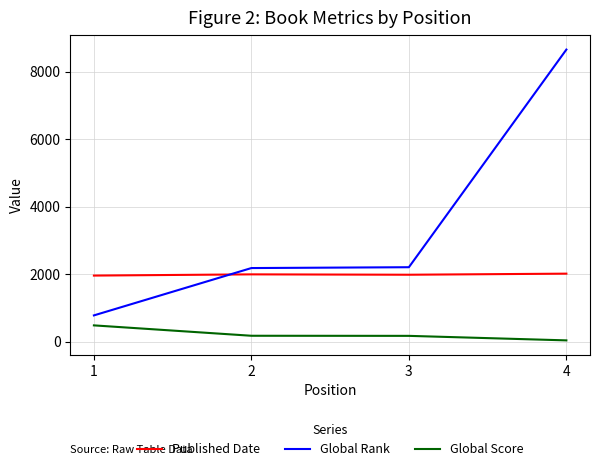

Which series has the largest total across all categories?

Global Rank